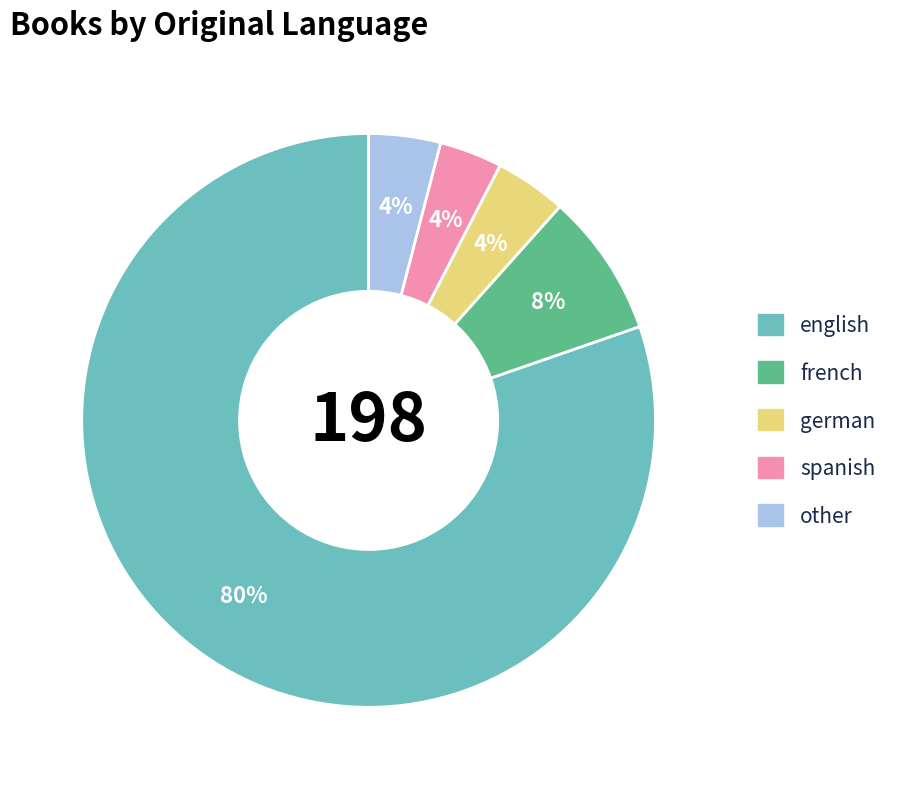

What is the ratio of the value at german to the value at french?

0.5